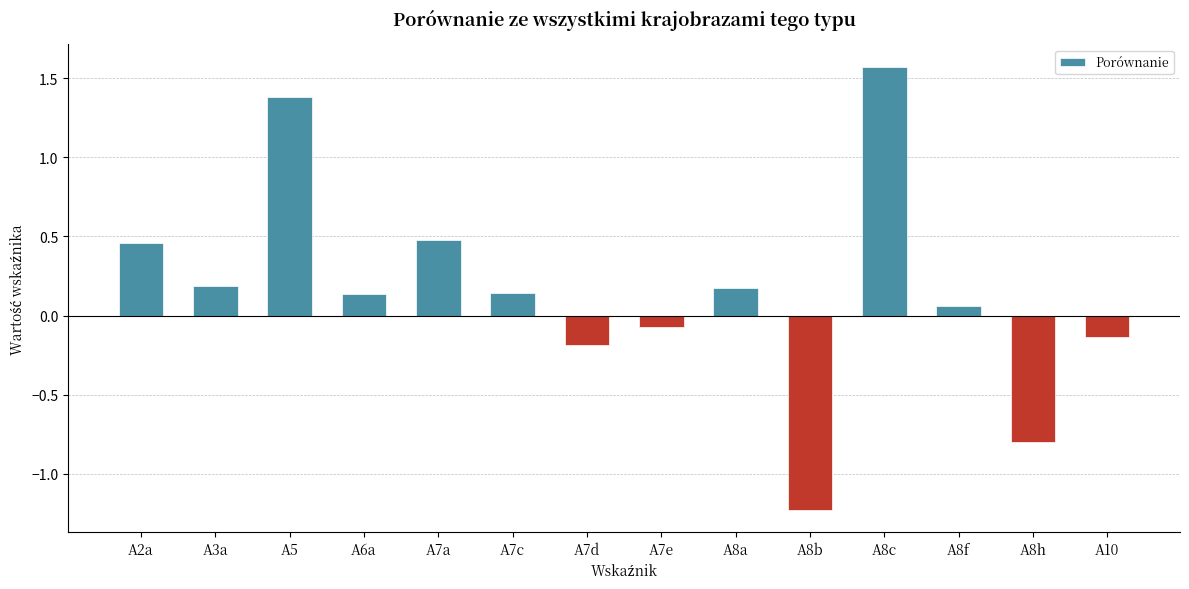

Which label corresponds to the smallest value in the chart?

A8b